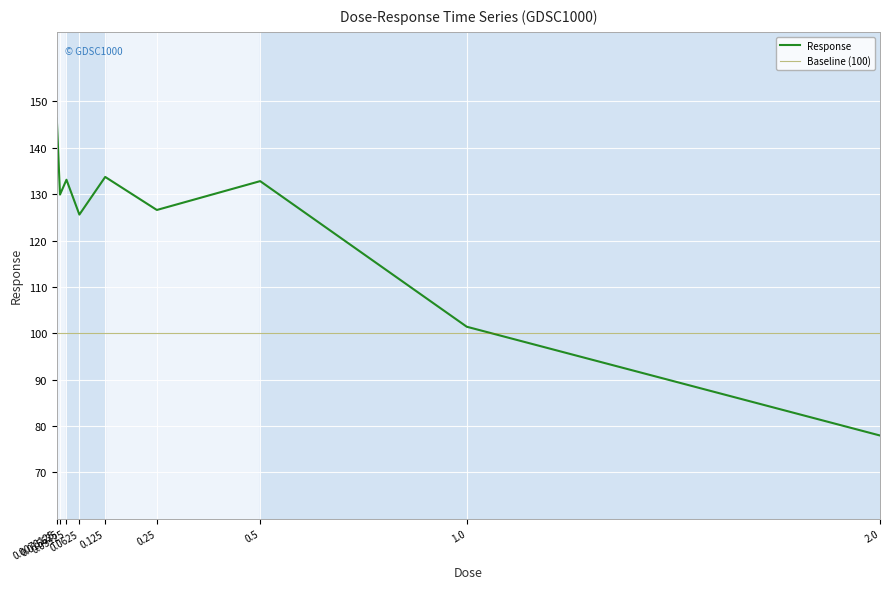

Is it true that the value at 0.25 is 126.6?

True